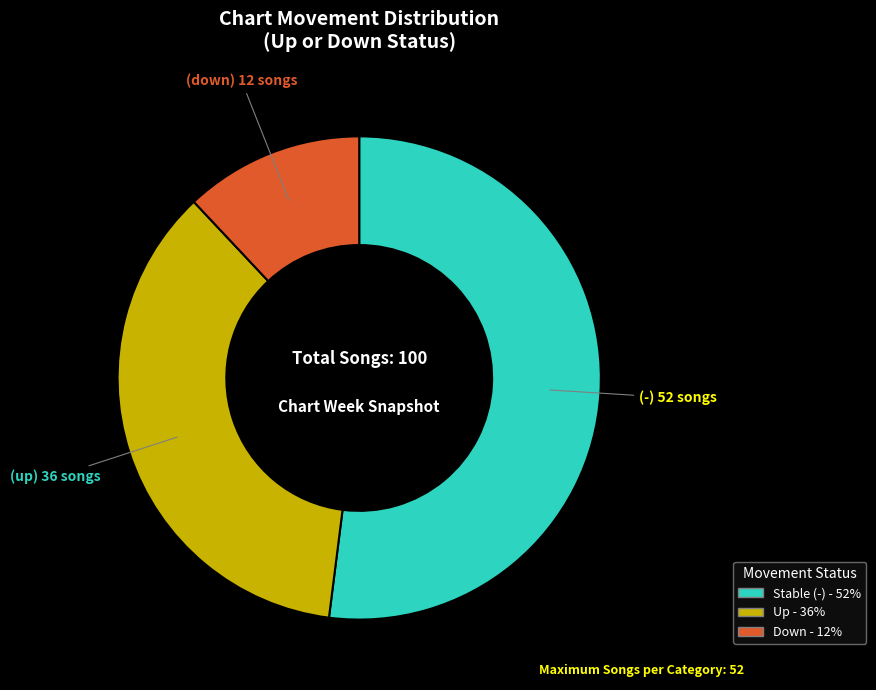

How many segments does this pie chart have?

3